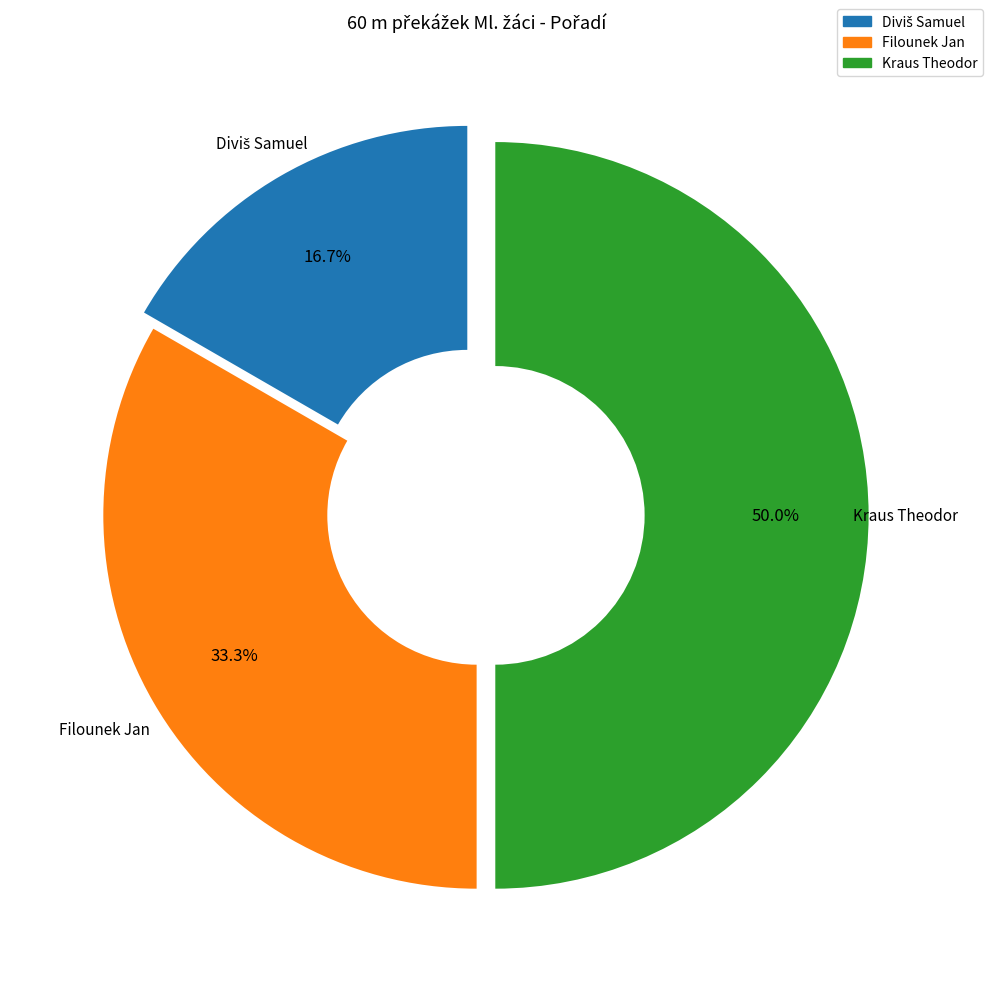

What is the total percentage of Kraus Theodor and Filounek Jan?

83.3%